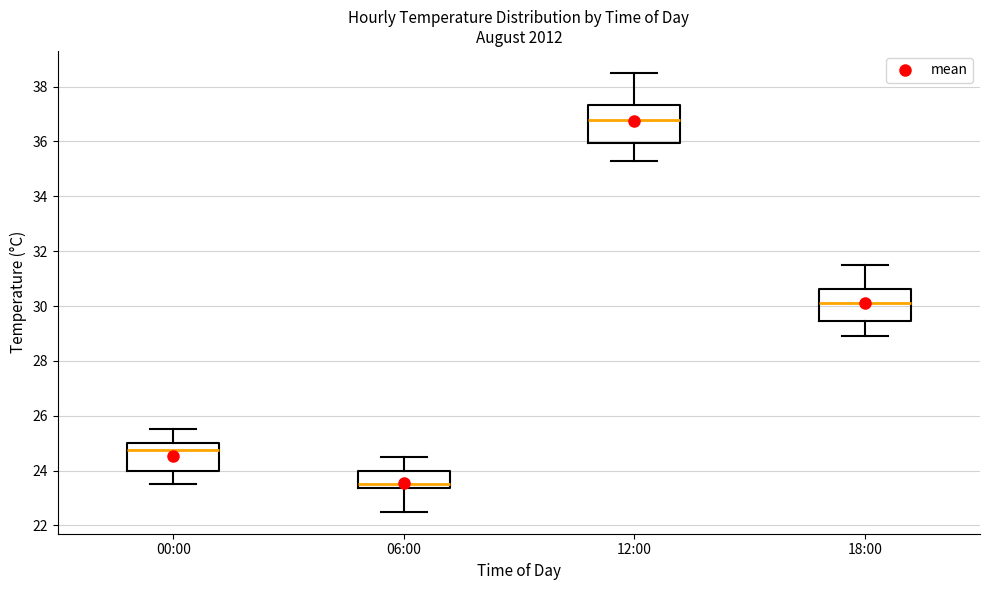

Which box's median line is the highest?

12:00